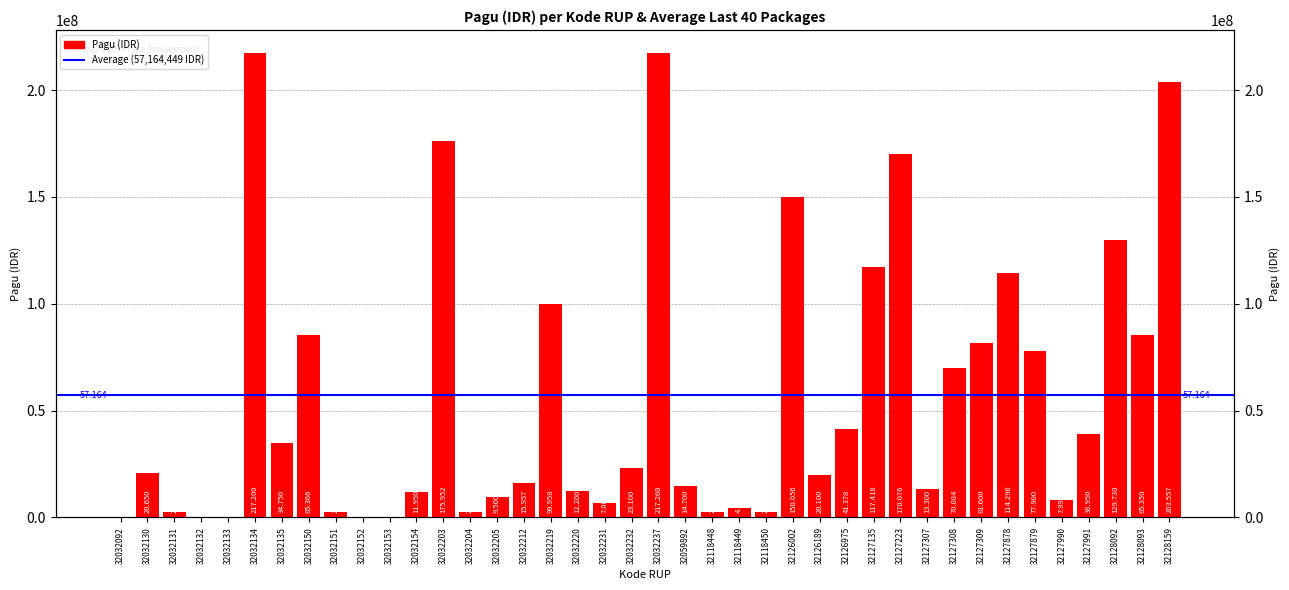

Rank the categories by value from highest to lowest.

32032237, 32032134, 32128159, 32032203, 32127223, 32126002, 32128092, 32127135, 32127878, 32032219, 32032150, 32128093, 32127309, 32127879, 32127308, 32126975, 32127991, 32032135, 32032232, 32032130, 32126189, 32032212, 32059892, 32127307, 32032220, 32032154, 32032205, 32127990, 32032231, 32118449, 32118448, 32118450, 32032131, 32032151, 32032204, 32032092, 32032132, 32032133, 32032152, 32032153